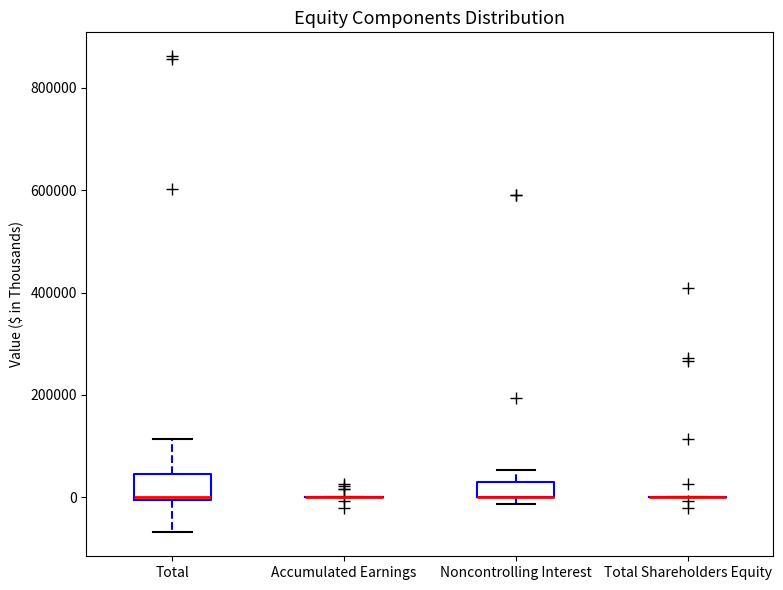

Which box is the tallest, from its lower edge to its upper edge?

Total